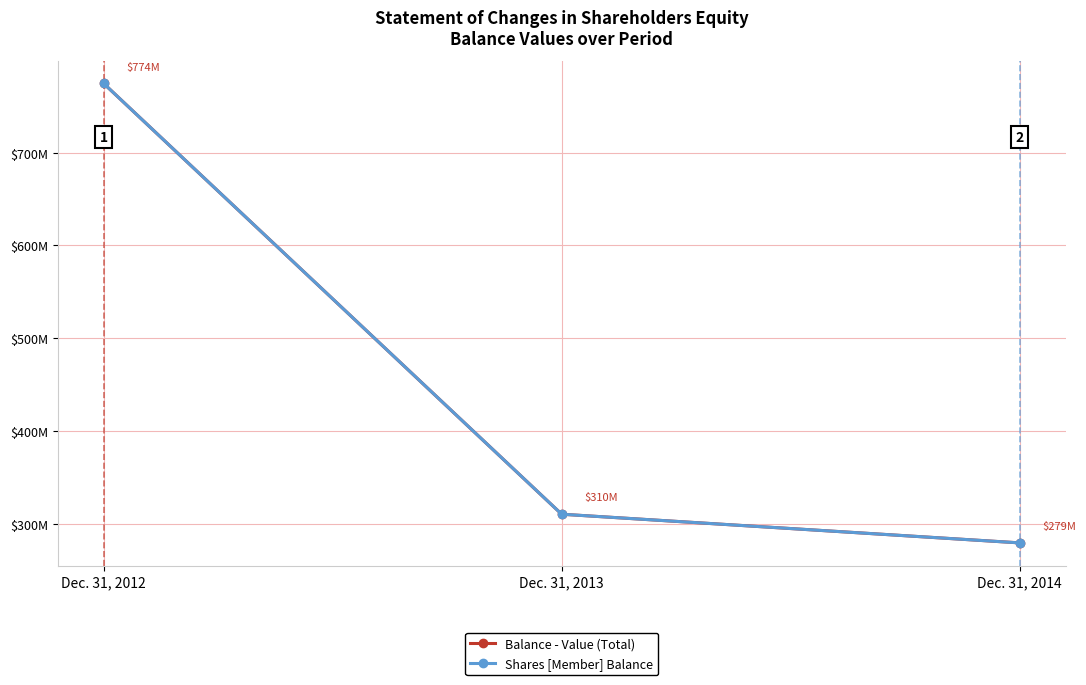

Which series changed the most between Dec. 31, 2013 and Dec. 31, 2014?

Balance - Value (Total)